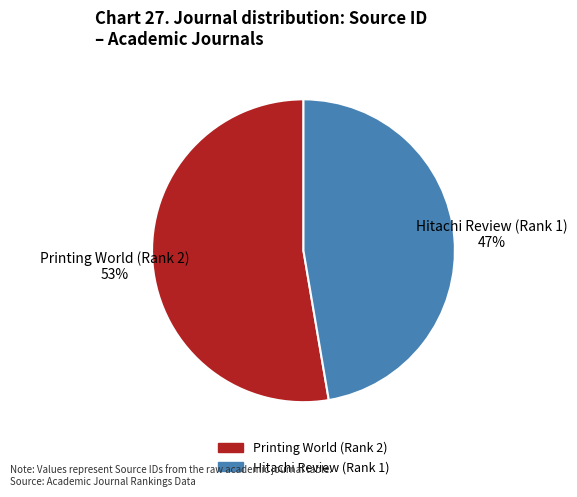

Is the sum of Hitachi Review (Rank 1) and Printing World (Rank 2) greater than half?

Yes